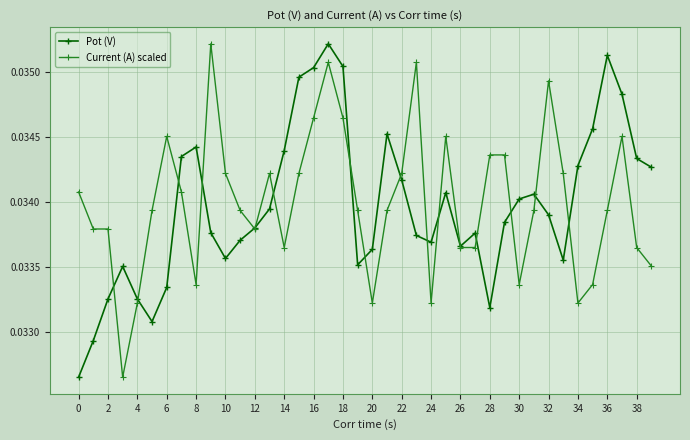

In Pot (V), how many points are higher than both neighbors (excluding endpoints)?

8